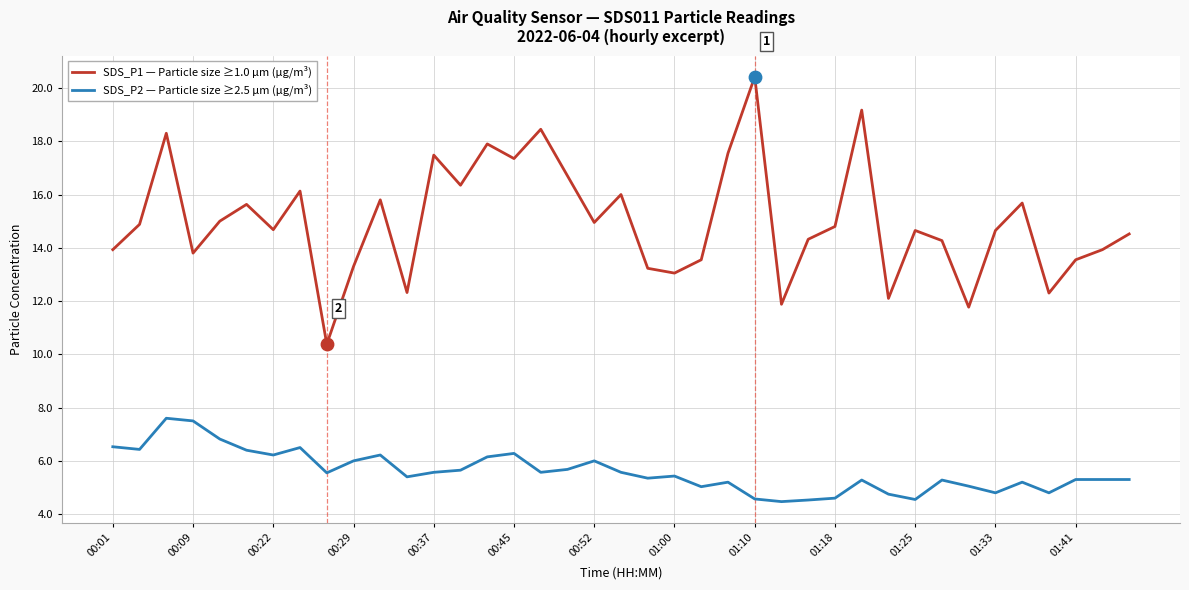

Which series has the widest spread of values?

SDS_P1 — Particle size ≥1.0 µm (µg/m³)